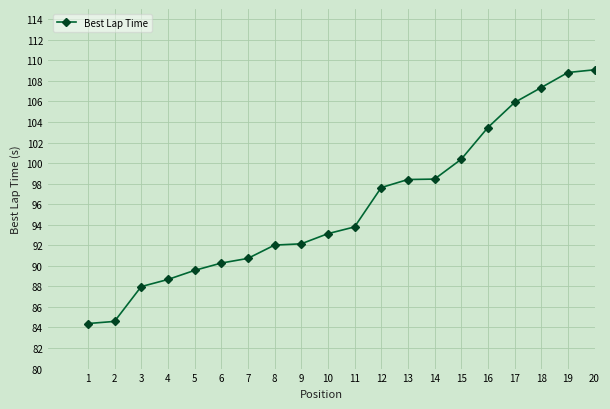

How many lines are shown in the chart?

1